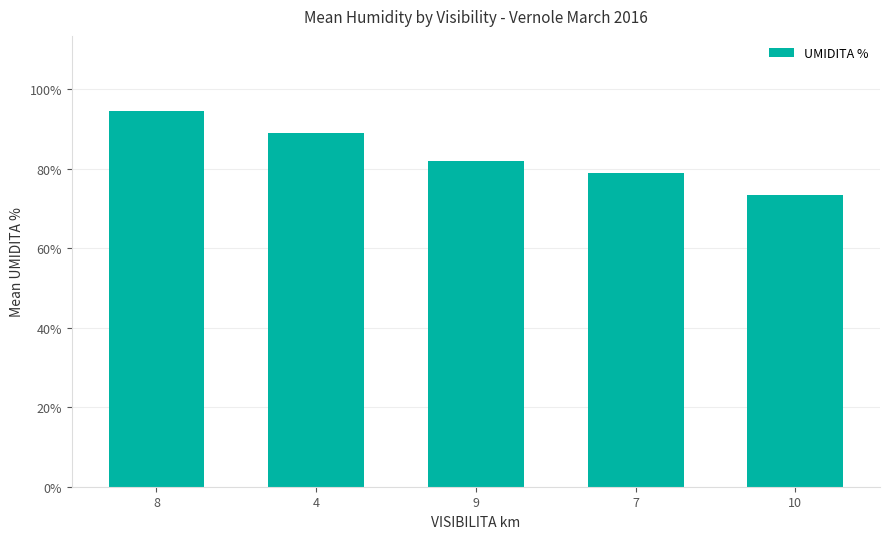

What is the sum of all values?

417.9